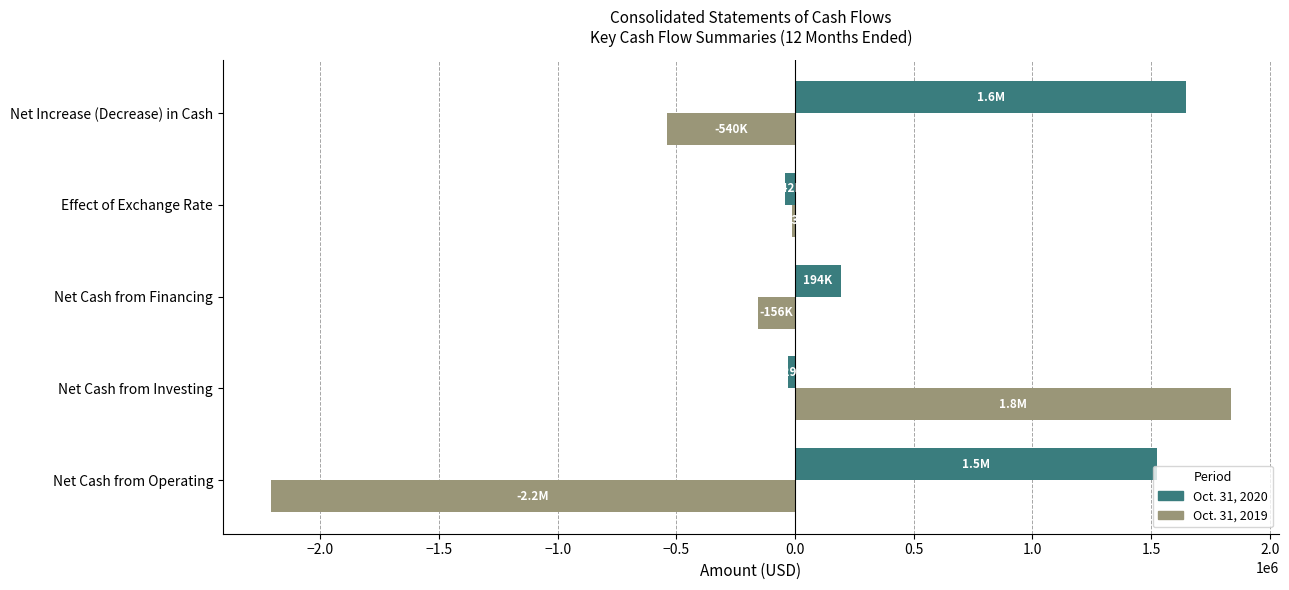

The Oct. 31, 2019 series shows -539746 at Net Increase (Decrease) in Cash. True or false?

True